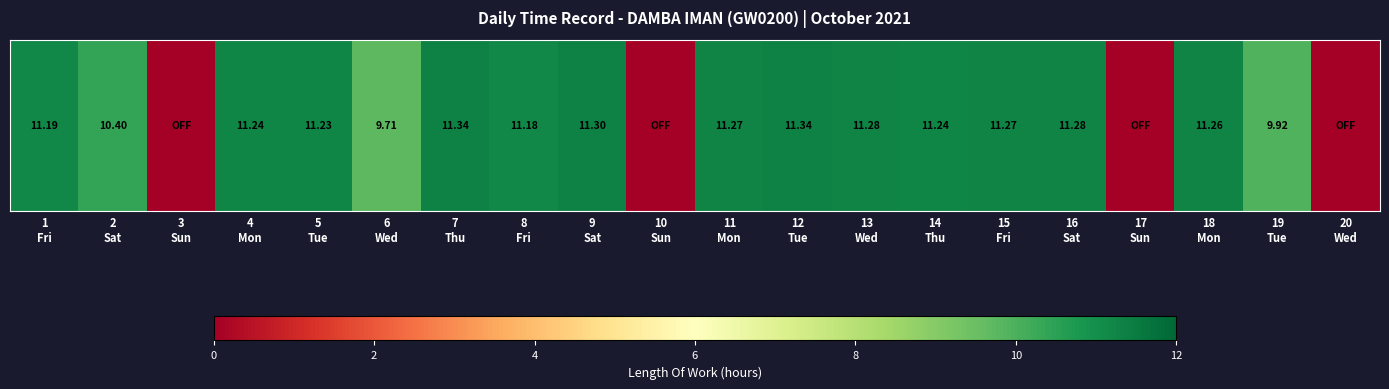

Reading left to right, extract all data points from this chart.

1
Fri=11.2	2
Sat=10.4	3
Sun=0.0	4
Mon=11.2	5
Tue=11.2	6
Wed=9.7	7
Thu=11.3	8
Fri=11.2	9
Sat=11.3	10
Sun=0.0	11
Mon=11.3	12
Tue=11.3	13
Wed=11.3	14
Thu=11.2	15
Fri=11.3	16
Sat=11.3	17
Sun=0.0	18
Mon=11.3	19
Tue=9.9	20
Wed=0.0